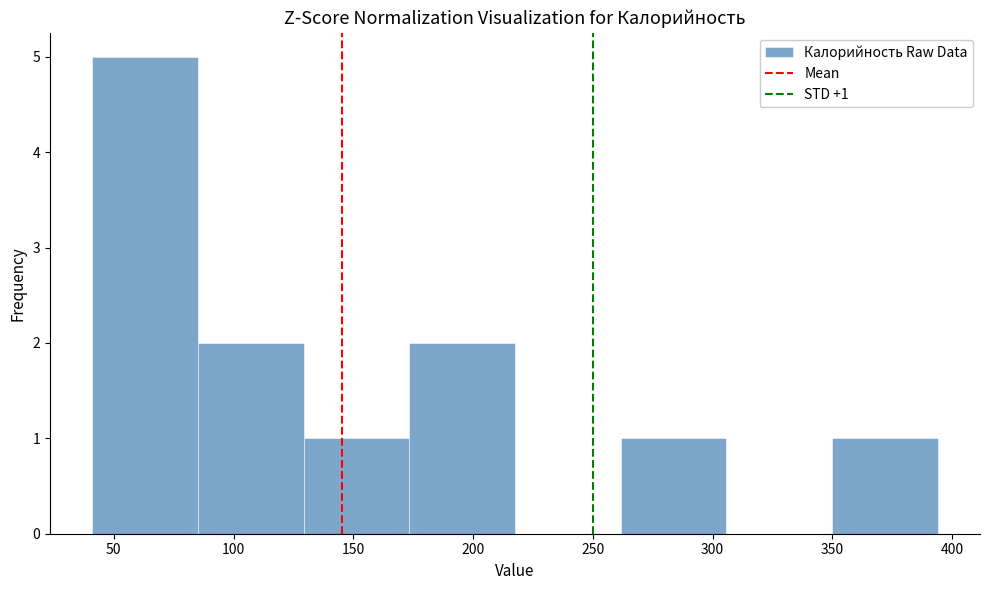

Over which range of the x-axis is the bar tallest?

40 to 85